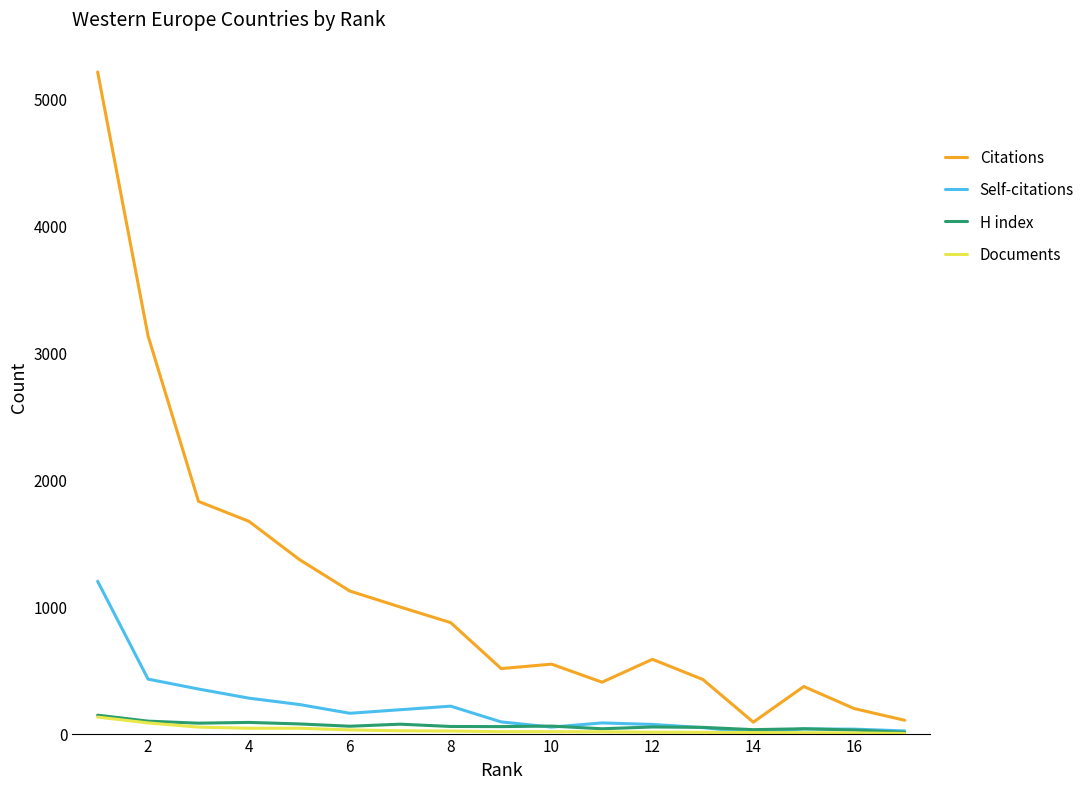

True or false: Citations has a value of 1337 at 8.

False